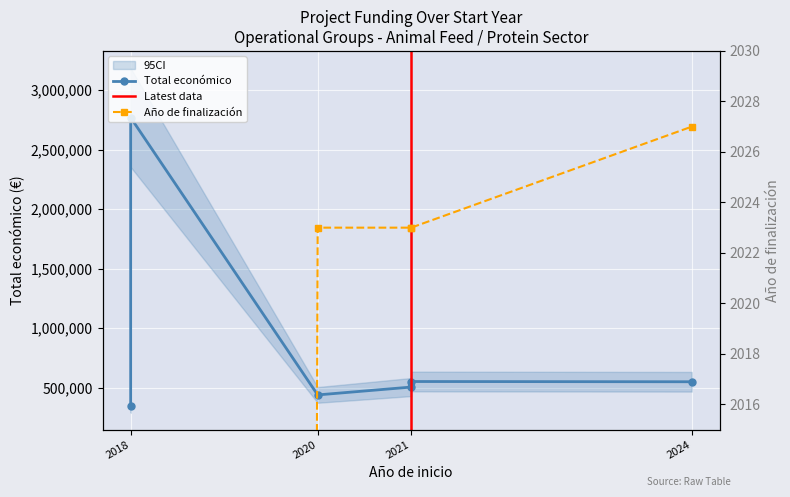

Rank the series by their maximum value, from highest to lowest.

Total económico, Año de finalización